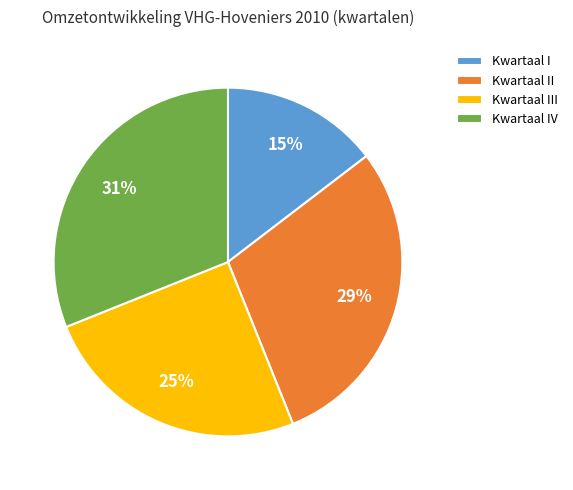

True or false: Kwartaal II accounts for 18% of the total.

False